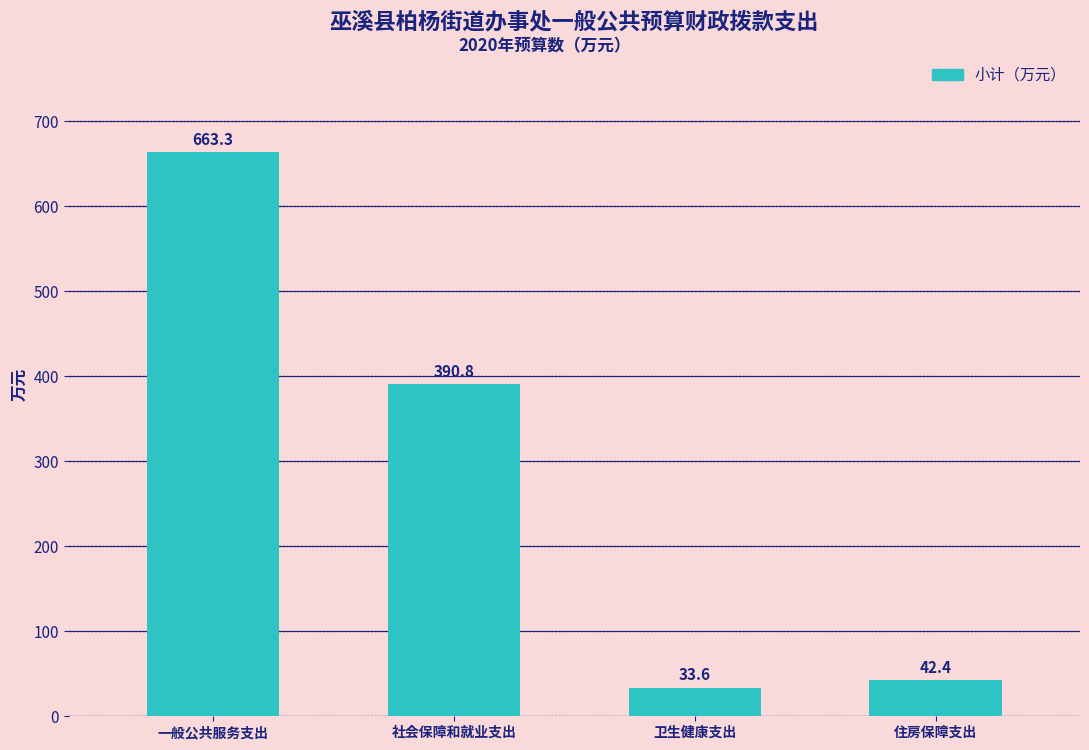

Reading left to right, list all the values displayed in this chart.

一般公共服务支出=663.3	社会保障和就业支出=390.8	卫生健康支出=33.6	住房保障支出=42.4